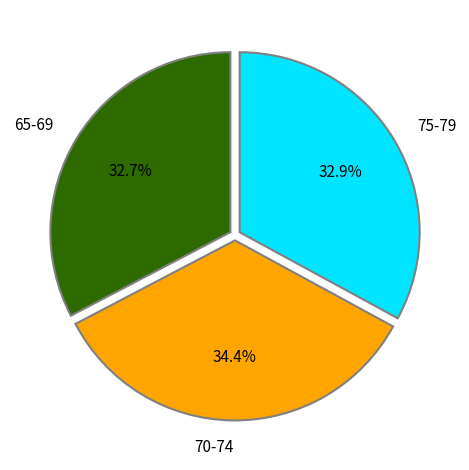

What portion of the pie excludes 65-69?

67.3%